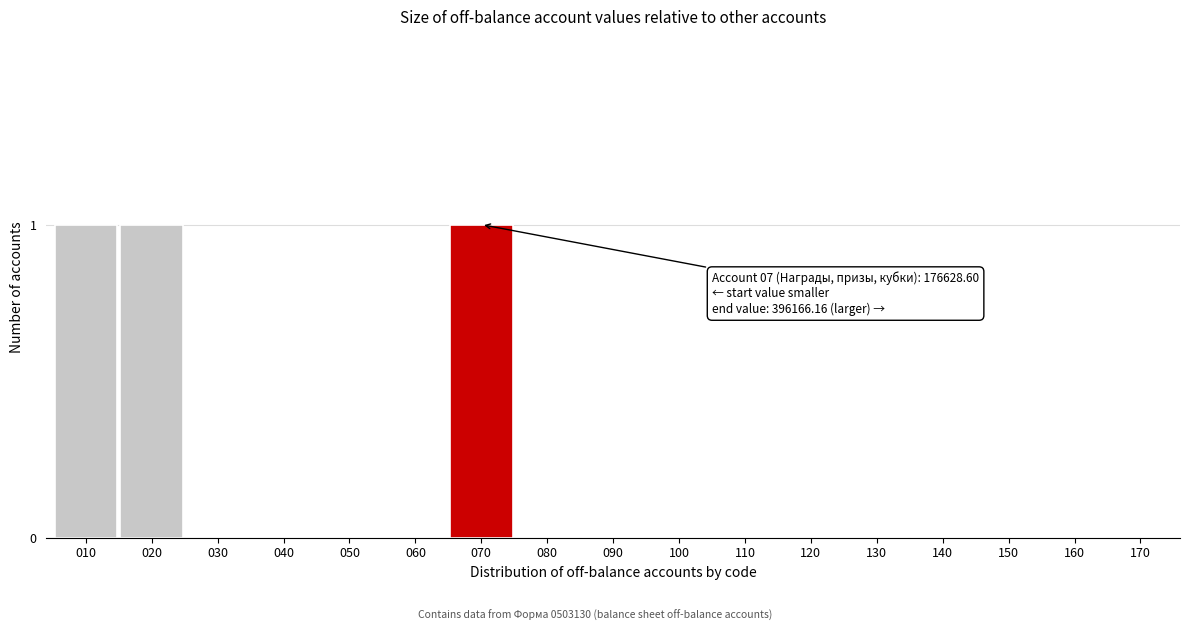

Reading right to left, transcribe all the data shown in this chart.

170=0	160=0	150=0	140=0	130=0	120=0	110=0	100=0	090=0	080=0	070=1	060=0	050=0	040=0	030=0	020=1	010=1